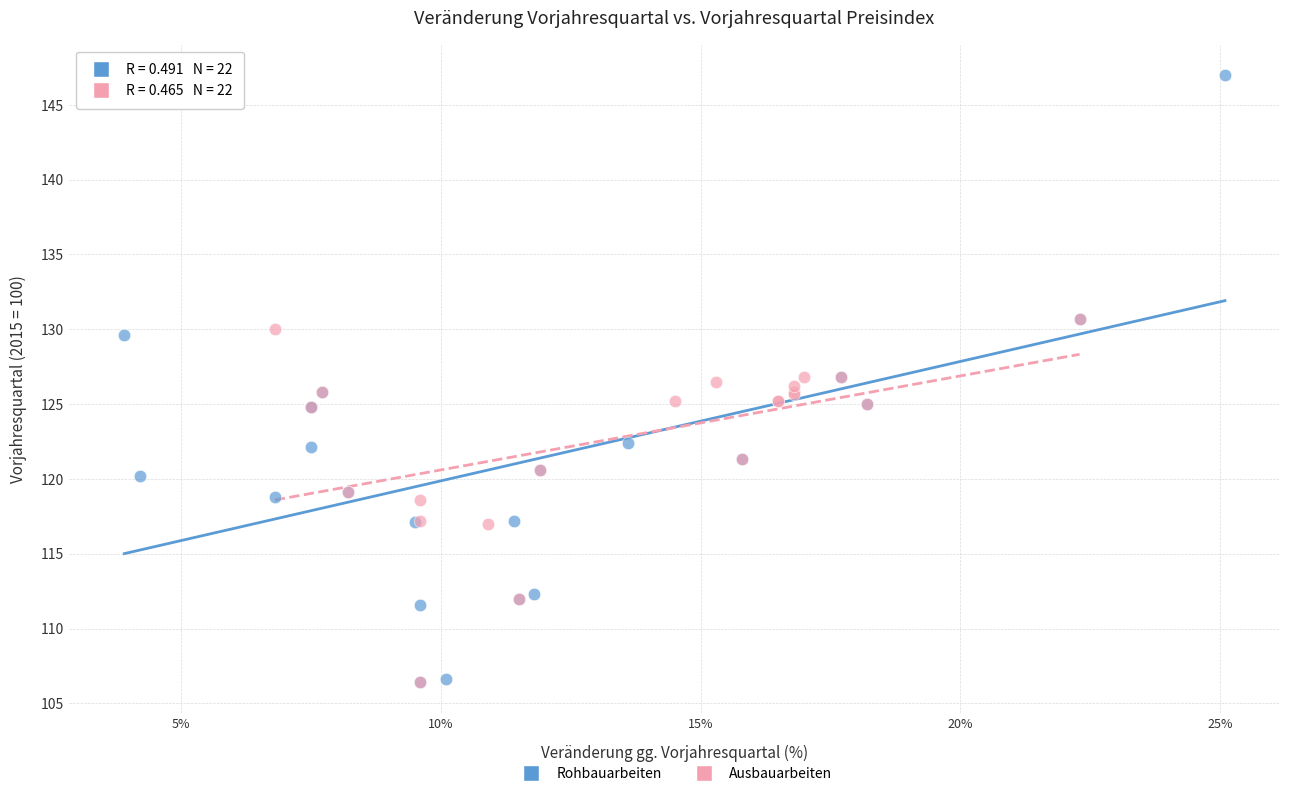

Which series contains the highest Y value?

Rohbauarbeiten